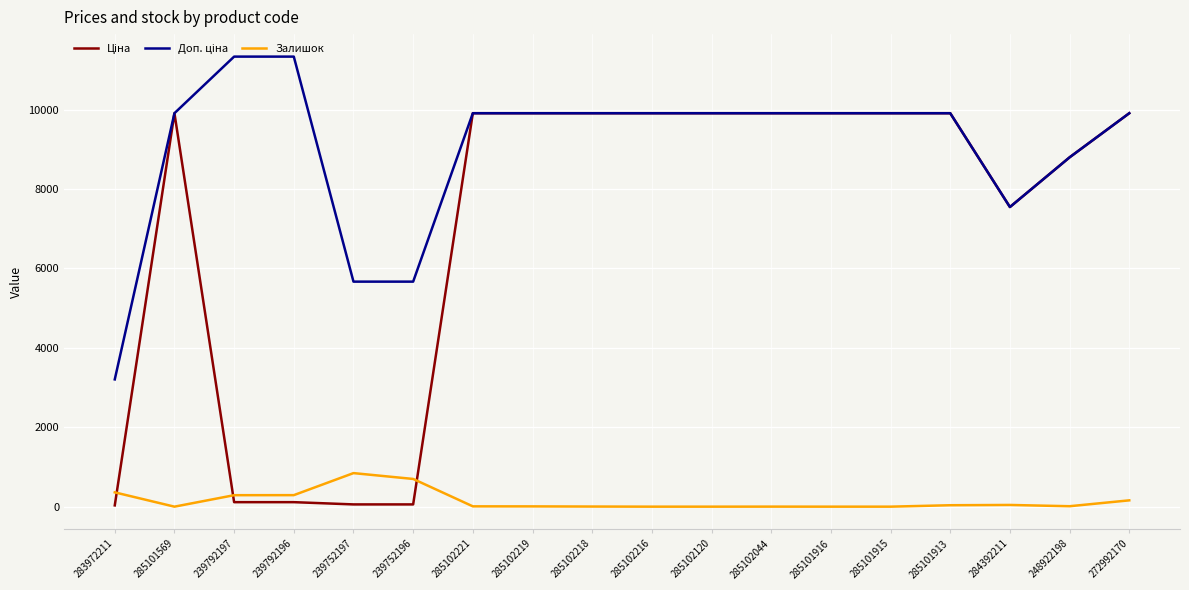

What is the total value across all series at 285102216?

19817.0